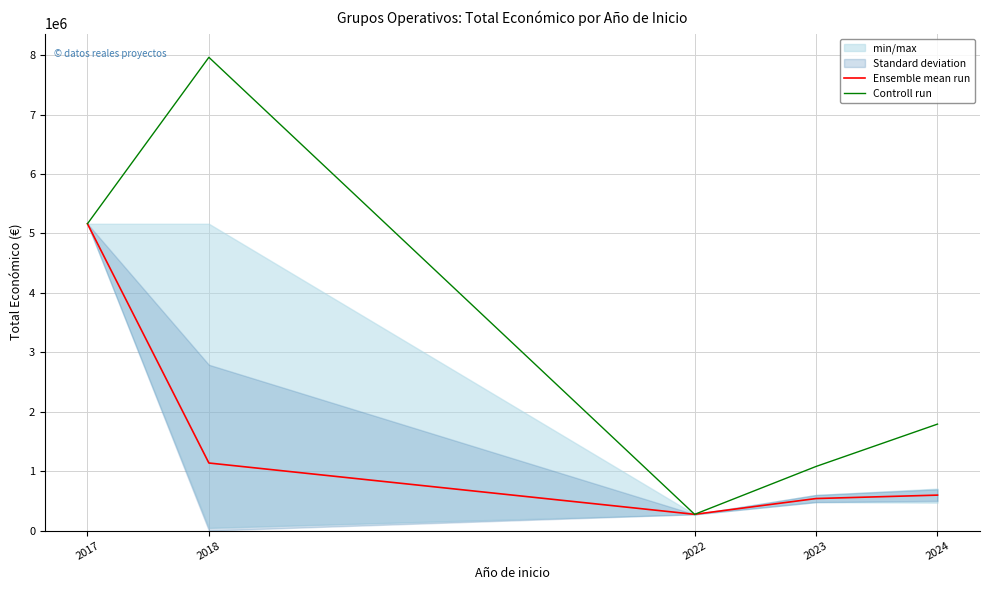

Is the value of Ensemble mean run at 2024 greater than the value of Controll run at 2017?

No